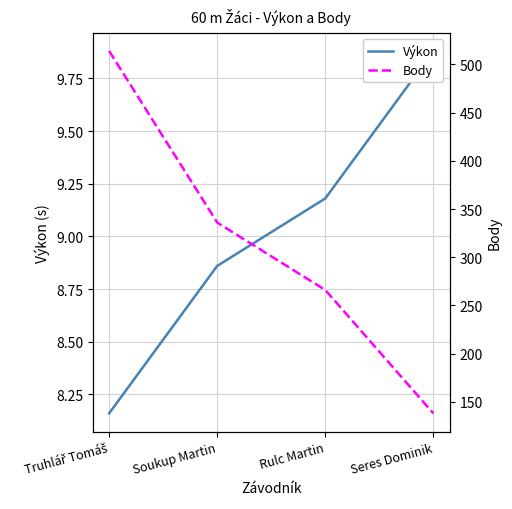

What are all the series names shown in the legend?

Výkon, Body